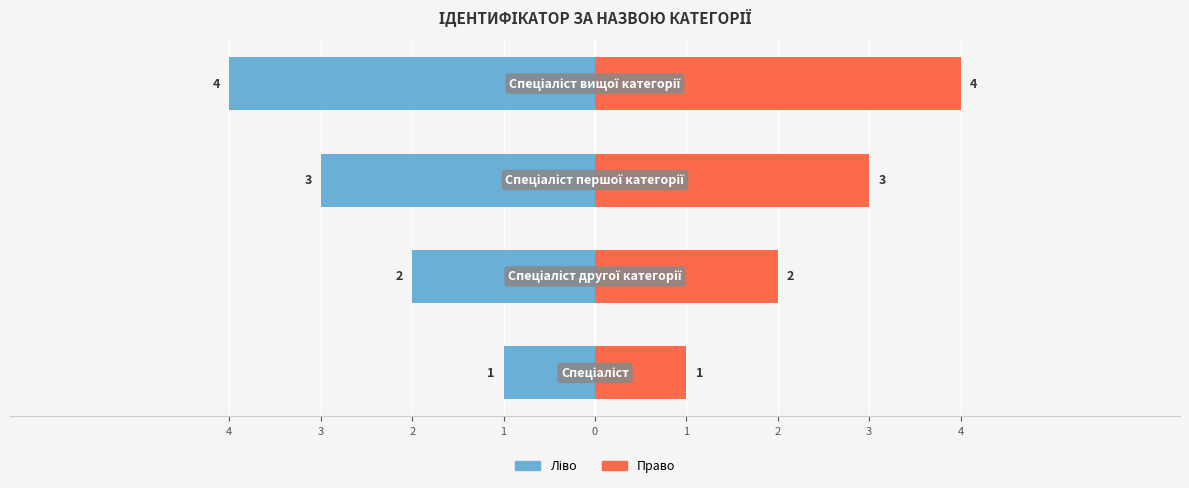

The Ідентифікатор (право) series shows 3 at 2. True or false?

True